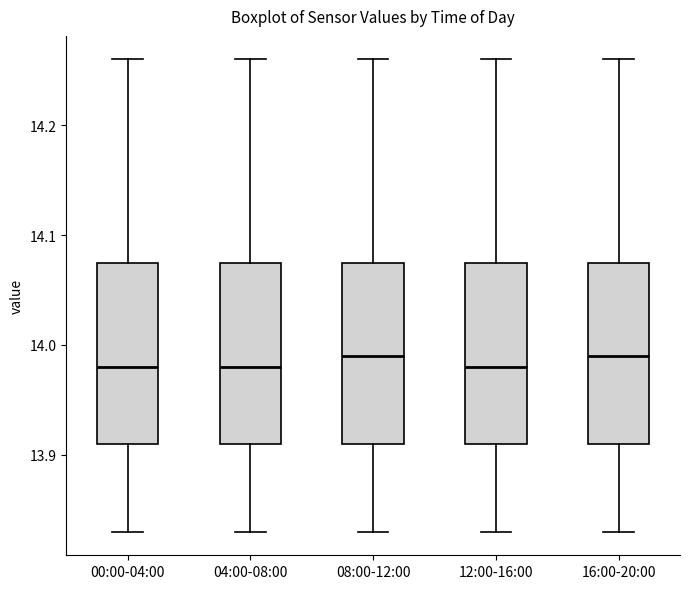

Where is the upper edge of the box for 16:00-20:00 on the y-axis? The values are not printed on the chart, so give them approximately, as read against the axis.

14.08